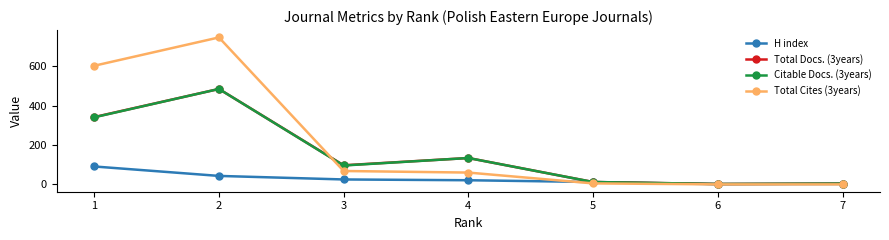

True or false: Total Docs. (3years) has more than 0 points higher than both neighbors.

True